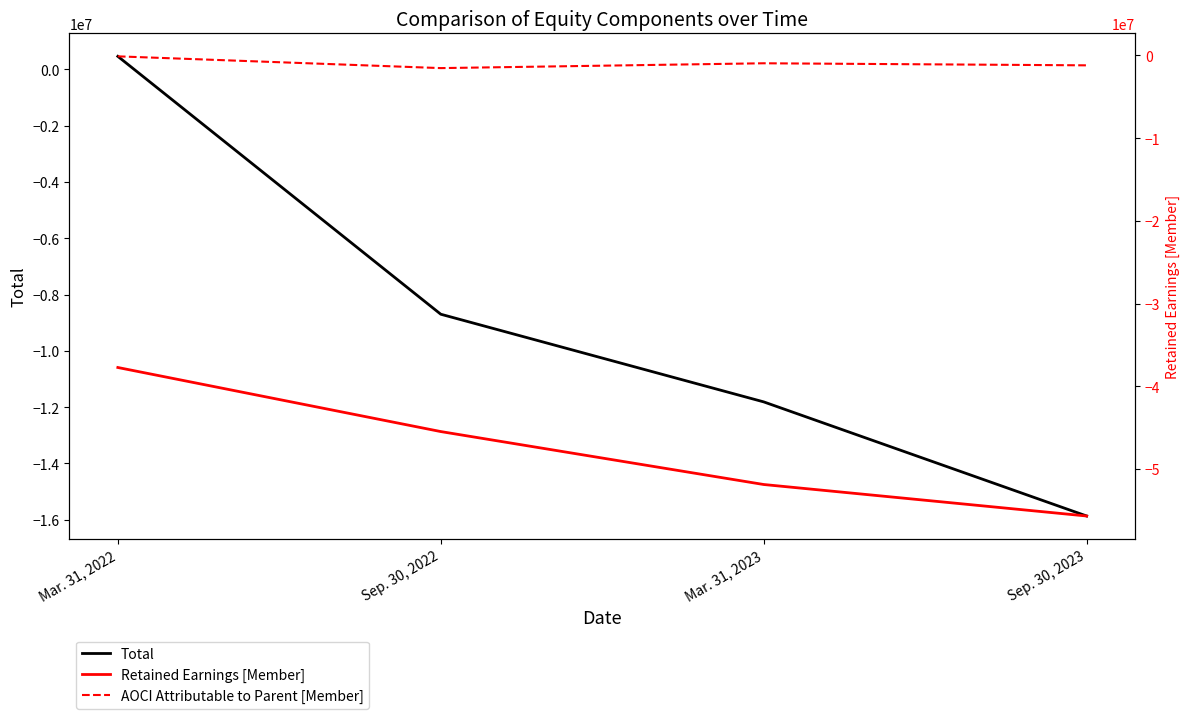

How many lines are shown in the chart?

3